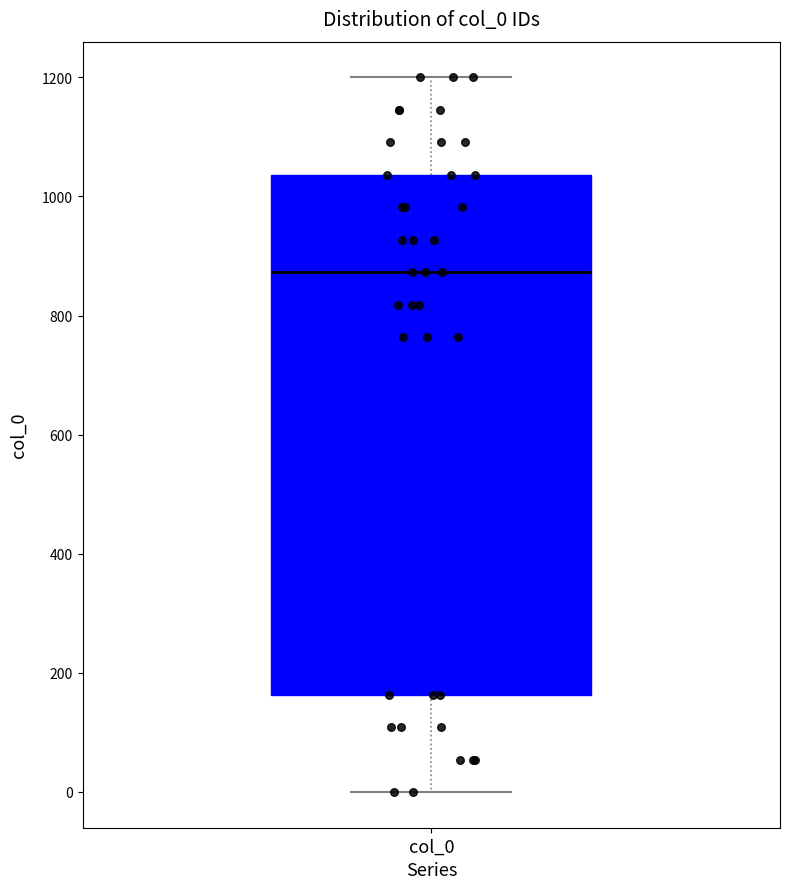

Read this box plot against the y-axis: the position of the median line, the range covered by the box, and the ends of both whiskers. The values are not printed on the chart, so give them approximately, as read against the axis.

median 880, box 160 to 1040, whiskers 0 to 1200